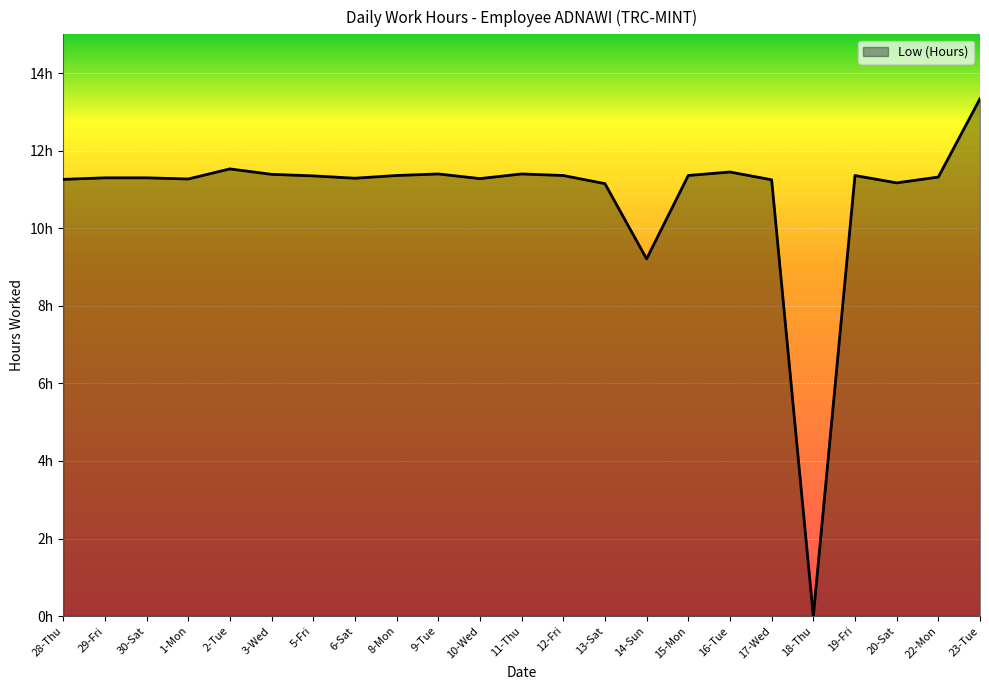

Where is the data nearest to the value 6?

14-Sun